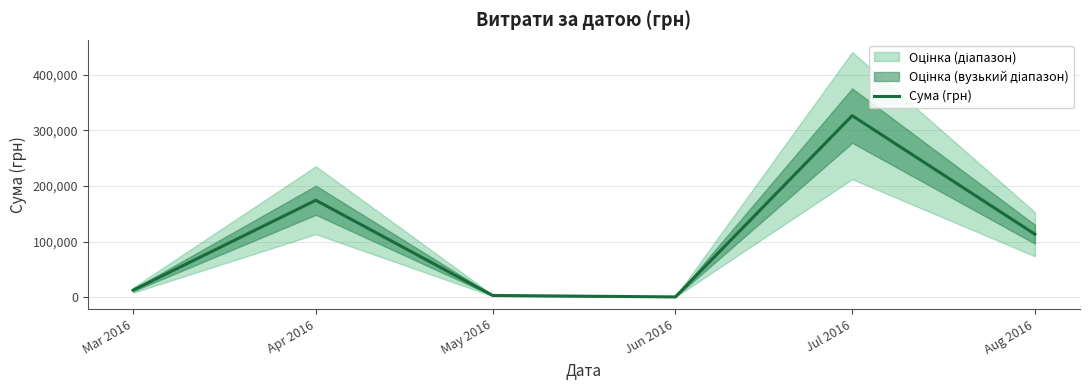

Where is the first local maximum?

Apr 2016